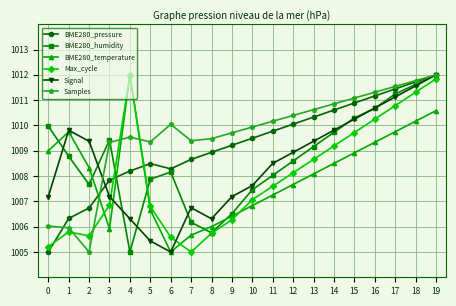

True or false: Max_cycle has a value of 1006.3 at 9.

True